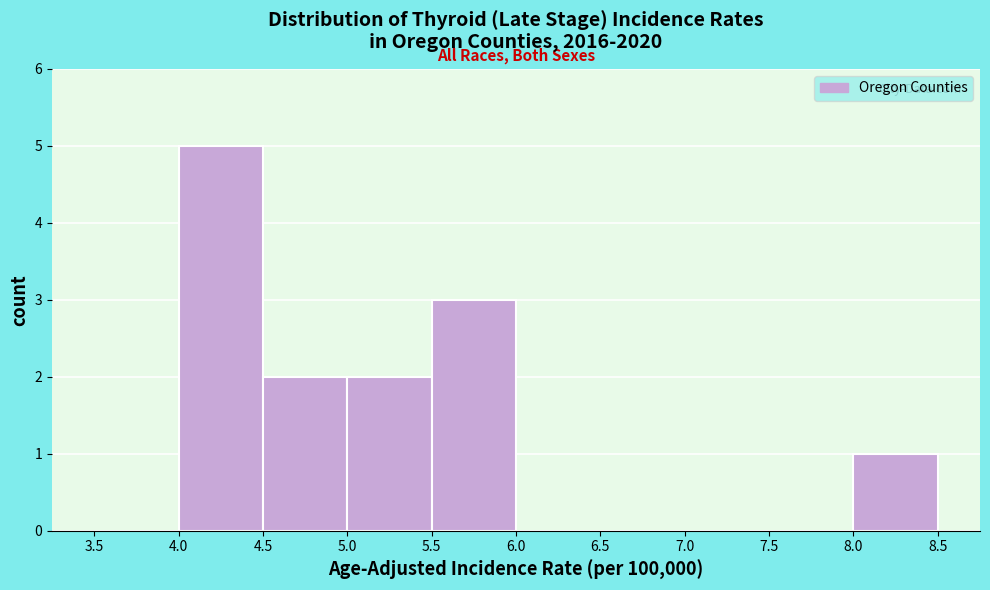

Reading left to right, list every bar in this chart as the range it spans on the x-axis followed by its height. The values are not printed on the chart, so give them approximately, as read against the axis.

3.5 to 4.0: 0
4.0 to 4.5: 5
4.5 to 5.0: 2
5.0 to 5.5: 2
5.5 to 6.0: 3
6.0 to 6.5: 0
6.5 to 7.0: 0
7.0 to 7.5: 0
7.5 to 8.0: 0
8.0 to 8.5: 1